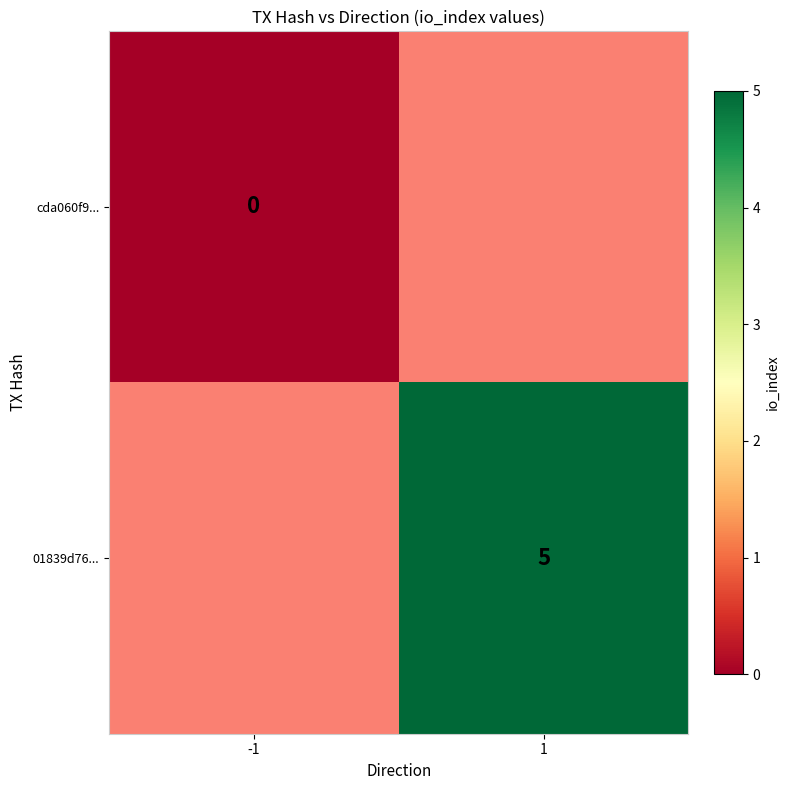

How many series are shown in this chart?

2